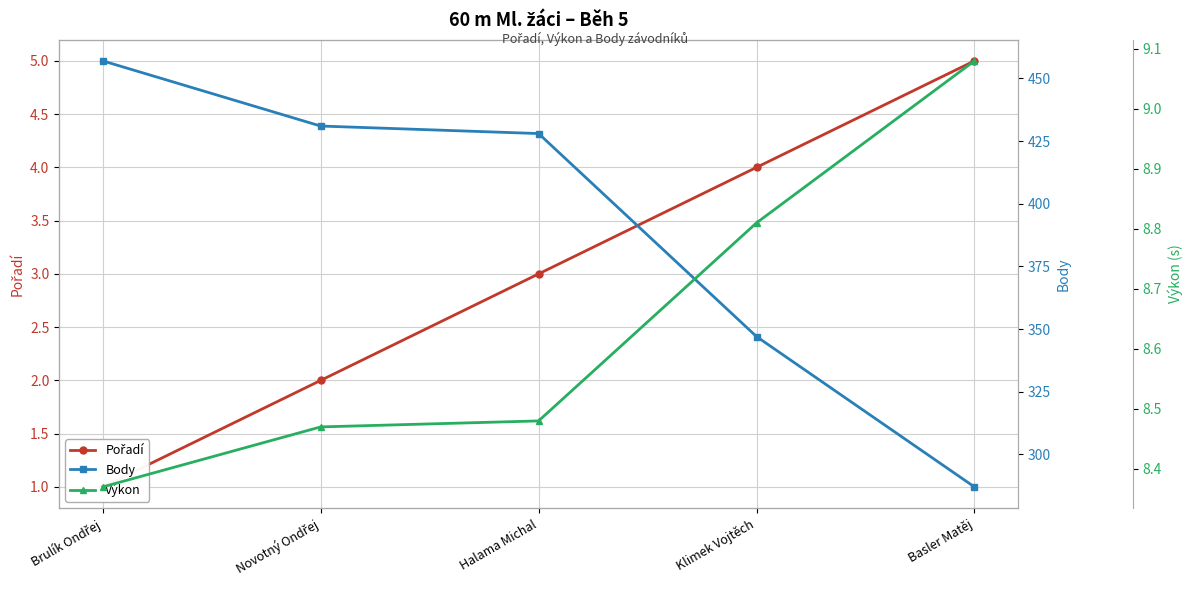

Is this an area chart (filled region under the line)?

No